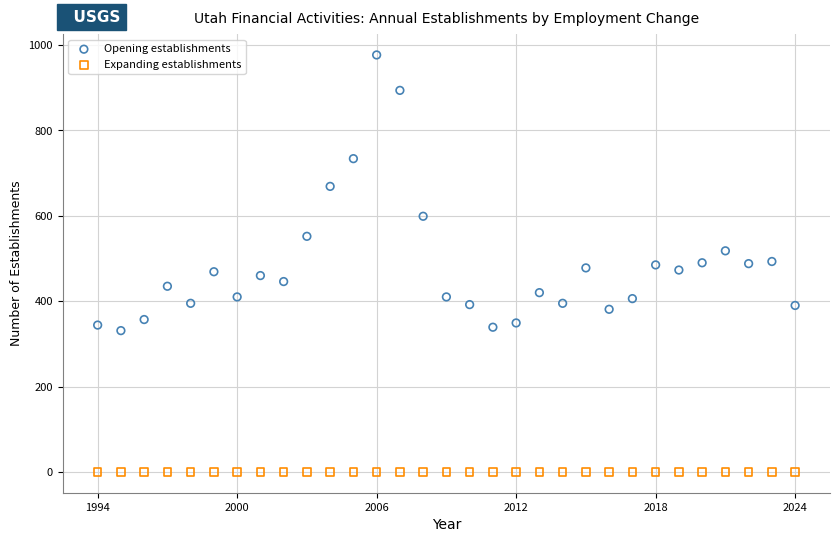

Which series contains the highest Y value?

Opening establishments